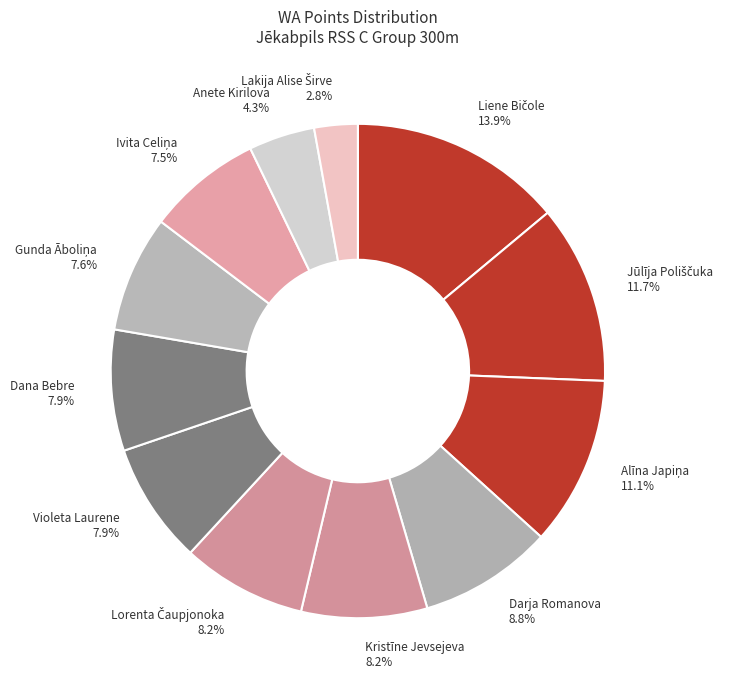

The Anete Kirilova slice represents 17% of the pie. True or false?

False